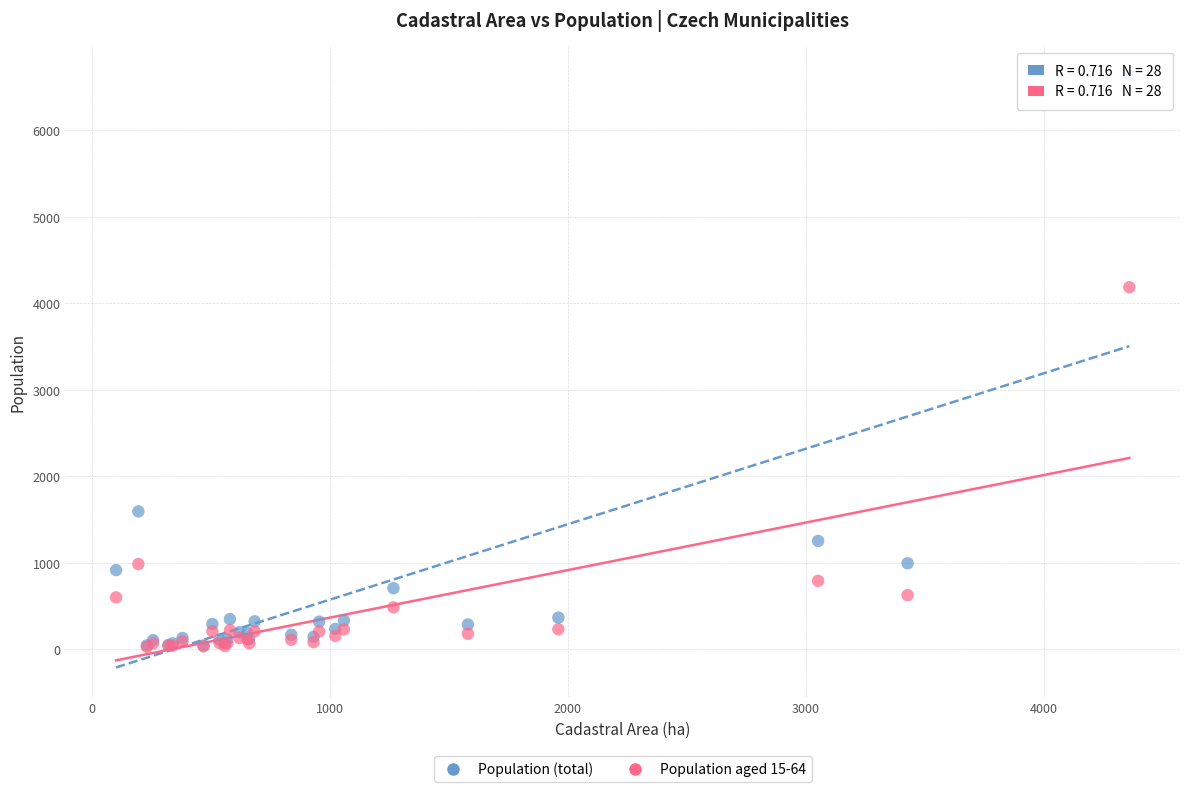

In the Population (total) series, what Y value is closest to 3340?

1595